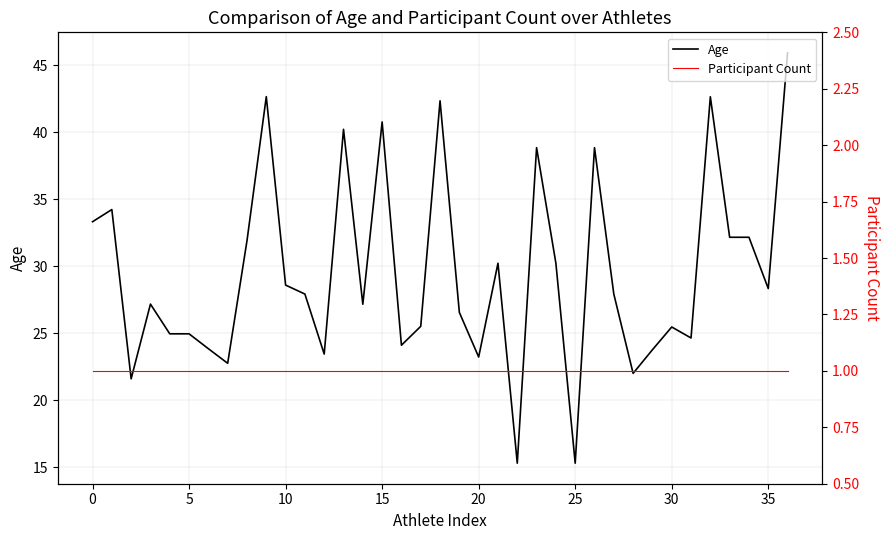

Between 30 and 11, which series saw the biggest shift?

Age